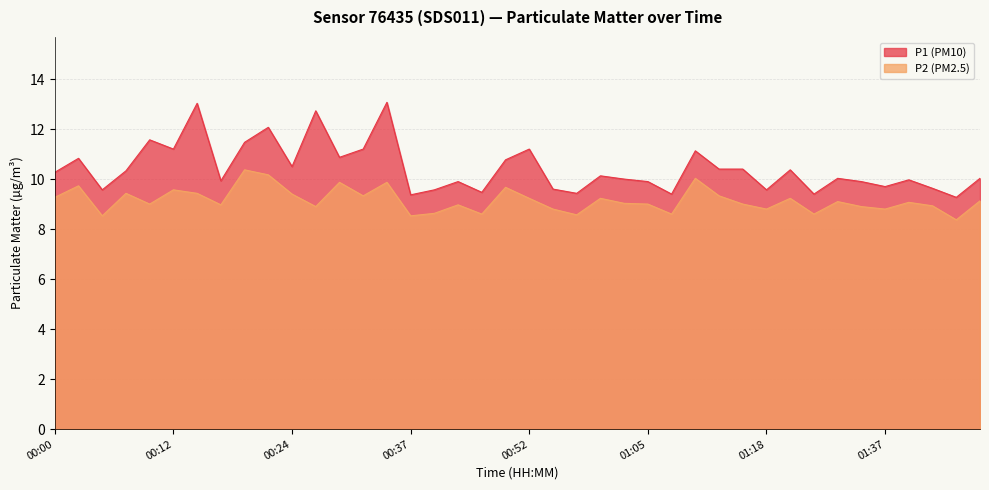

What is the sum of the P2 (PM2.5) values at 00:27 and 00:39?

17.5